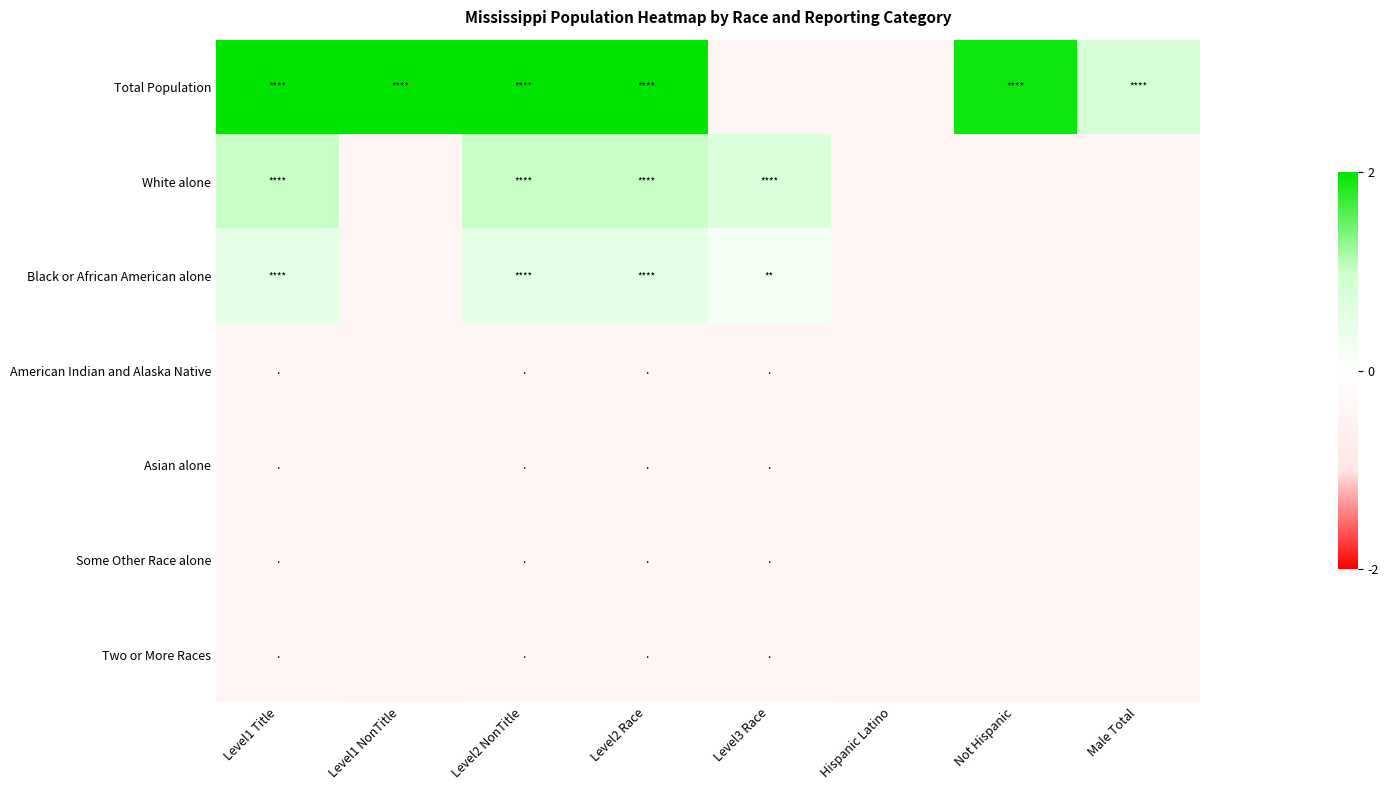

Reading left to right, list all the values displayed in this chart.

Total Population: Level1 Title=2479700.5	Level1 NonTitle=2479700.5	Level2 NonTitle=2479700.5	Level2 Race=2479700.5	Level3 Race=-487596.5	Hispanic Latino=-487596.5	Not Hispanic=2398219.5	Male Total=953643.5
White alone: Level1 Title=1267087.5	Level1 NonTitle=-487596.5	Level2 NonTitle=1267087.5	Level2 Race=1267087.5	Level3 Race=883044.5	Hispanic Latino=-487596.5	Not Hispanic=-487596.5	Male Total=-487596.5
Black or African American alone: Level1 Title=610788.5	Level1 NonTitle=-487596.5	Level2 NonTitle=610788.5	Level2 Race=610788.5	Level3 Race=279902.5	Hispanic Latino=-487596.5	Not Hispanic=-487596.5	Male Total=-487596.5
American Indian and Alaska Native: Level1 Title=-472566.5	Level1 NonTitle=-487596.5	Level2 NonTitle=-472566.5	Level2 Race=-472566.5	Level3 Race=-477380.5	Hispanic Latino=-487596.5	Not Hispanic=-487596.5	Male Total=-487596.5
Asian alone: Level1 Title=-461854.5	Level1 NonTitle=-487596.5	Level2 NonTitle=-461854.5	Level2 Race=-461854.5	Level3 Race=-467953.5	Hispanic Latino=-487596.5	Not Hispanic=-487596.5	Male Total=-487596.5
Some Other Race alone: Level1 Title=-449434.5	Level1 NonTitle=-487596.5	Level2 NonTitle=-449434.5	Level2 Race=-449434.5	Level3 Race=-461737.5	Hispanic Latino=-487596.5	Not Hispanic=-487596.5	Male Total=-487596.5
Two or More Races: Level1 Title=-453489.5	Level1 NonTitle=-487596.5	Level2 NonTitle=-453489.5	Level2 Race=-453489.5	Level3 Race=-470624.5	Hispanic Latino=-487596.5	Not Hispanic=-487596.5	Male Total=-487596.5